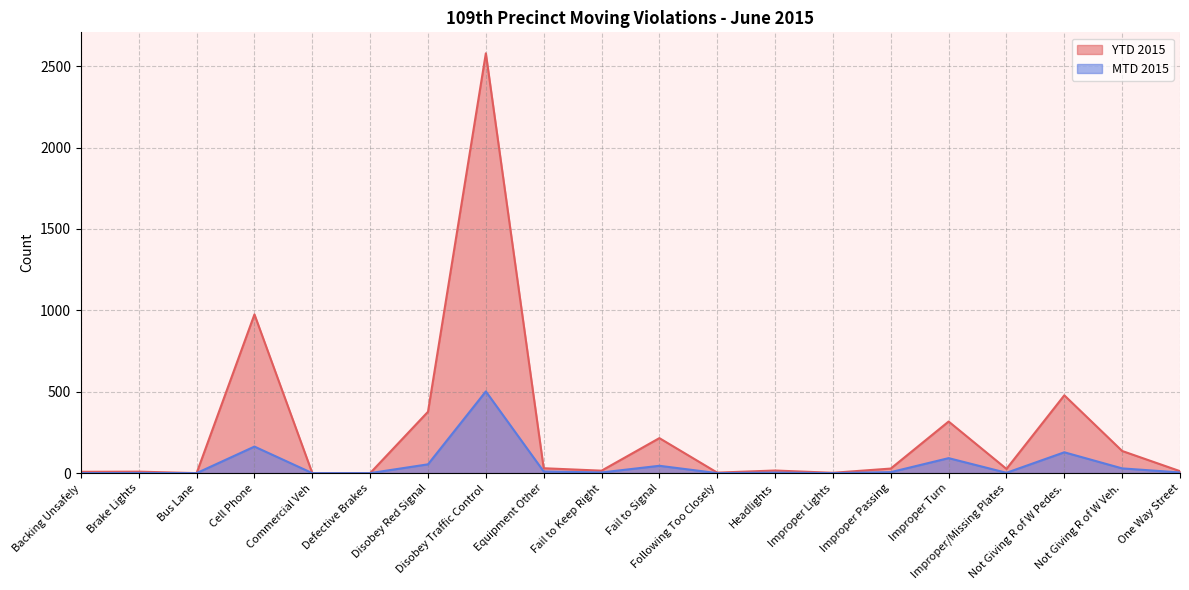

Reading left to right, extract all data points from this chart.

MTD 2015: 0	1	0	163	0	0	54	502	10	4	45	0	3	0	6	92	2	128	29	4
YTD 2015: 8	9	0	975	0	0	377	2579	30	15	215	3	16	2	28	317	26	478	136	12